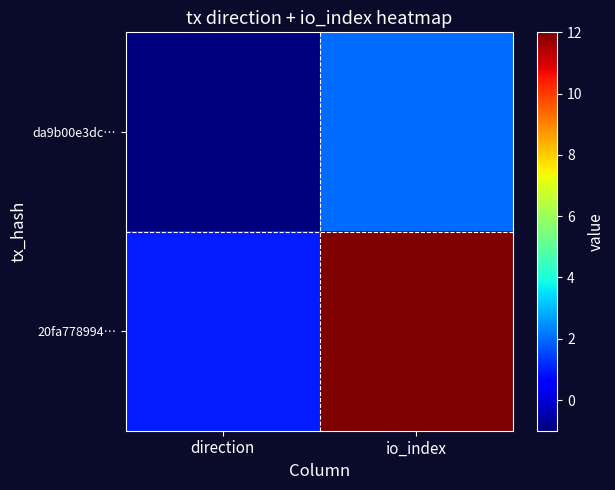

Between direction and io_index, which series saw the biggest shift?

20fa778994…